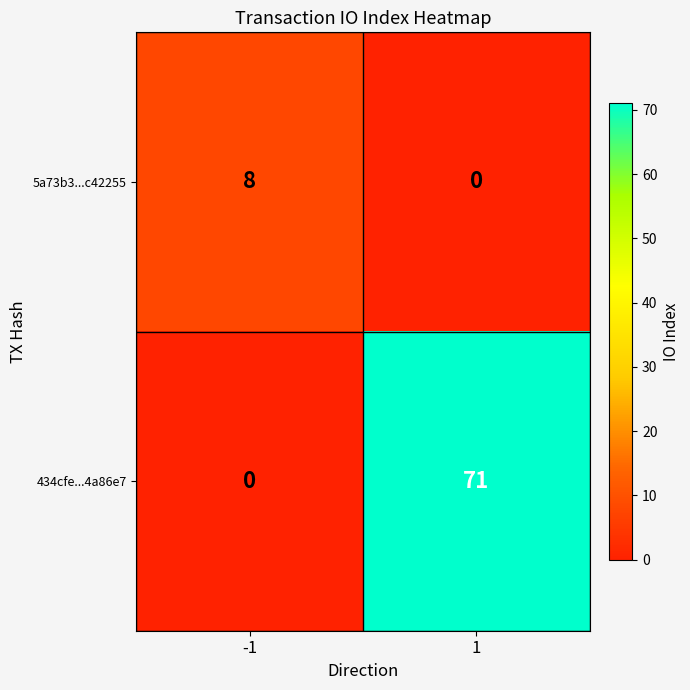

What is the approximate value of 5a73b3...c42255 at -1?

8